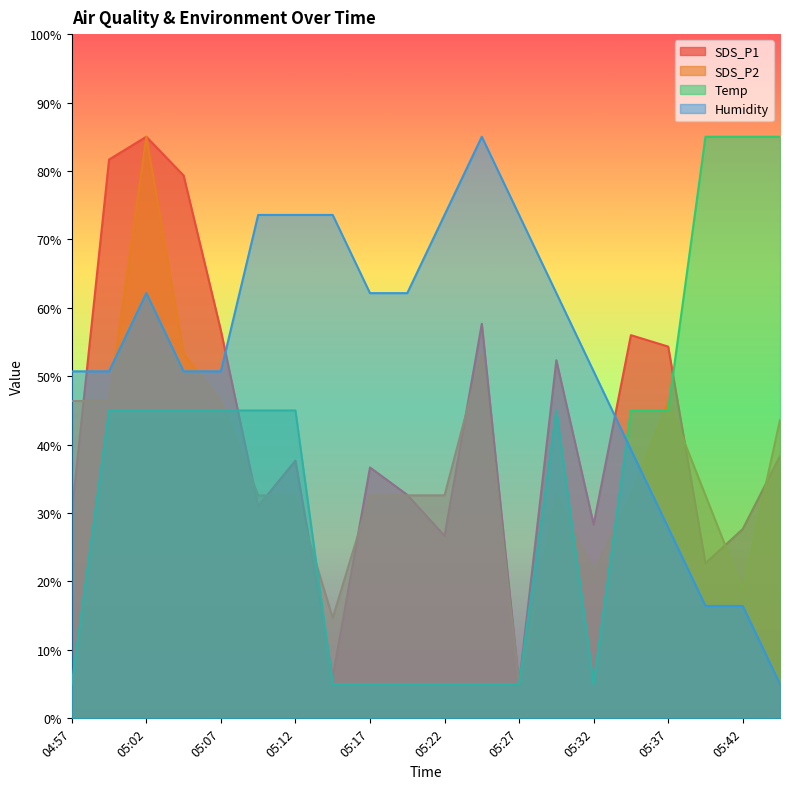

At which category is the sum across all series the highest?

05:02